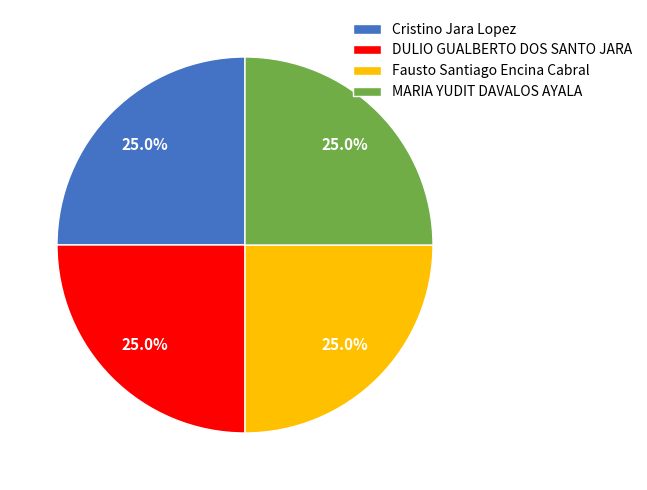

To the nearest percent, what is the difference between the largest and smallest slice percentages?

0%